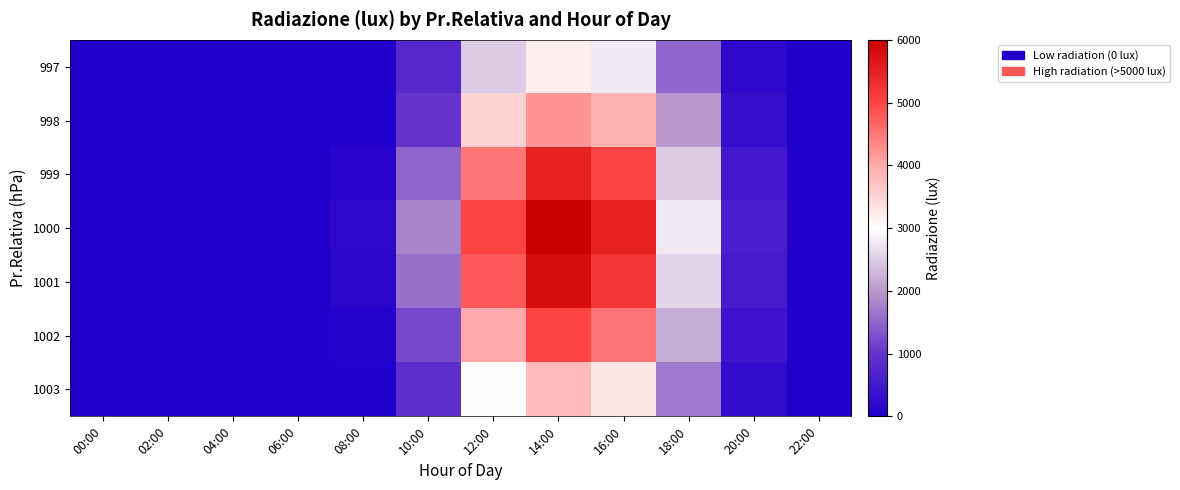

Reading left to right, what are all the values shown in this chart?

997: 00:00=0	02:00=0	04:00=0	06:00=0	08:00=0	10:00=800	12:00=2500	14:00=3200	16:00=2800	18:00=1500	20:00=200	22:00=0
998: 00:00=0	02:00=0	04:00=0	06:00=0	08:00=0	10:00=1000	12:00=3500	14:00=4200	16:00=3900	18:00=2000	20:00=300	22:00=0
999: 00:00=0	02:00=0	04:00=0	06:00=0	08:00=100	10:00=1500	12:00=4500	14:00=5500	16:00=5000	18:00=2500	20:00=500	22:00=0
1000: 00:00=0	02:00=0	04:00=0	06:00=0	08:00=200	10:00=1800	12:00=5000	14:00=6000	16:00=5500	18:00=2800	20:00=600	22:00=0
1001: 00:00=0	02:00=0	04:00=0	06:00=0	08:00=150	10:00=1600	12:00=4800	14:00=5800	16:00=5200	18:00=2600	20:00=550	22:00=0
1002: 00:00=0	02:00=0	04:00=0	06:00=0	08:00=50	10:00=1200	12:00=4000	14:00=5000	16:00=4500	18:00=2200	20:00=400	22:00=0
1003: 00:00=0	02:00=0	04:00=0	06:00=0	08:00=0	10:00=900	12:00=3000	14:00=3800	16:00=3300	18:00=1700	20:00=250	22:00=0